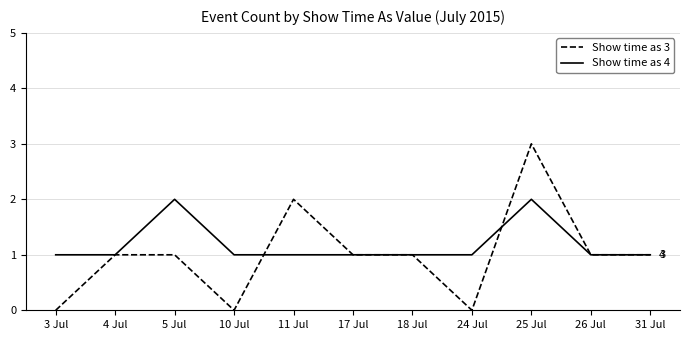

Reading left to right, transcribe all the data shown in this chart.

Show time as 3: 0	1	1	0	2	1	1	0	3	1	1
Show time as 4: 1	1	2	1	1	1	1	1	2	1	1